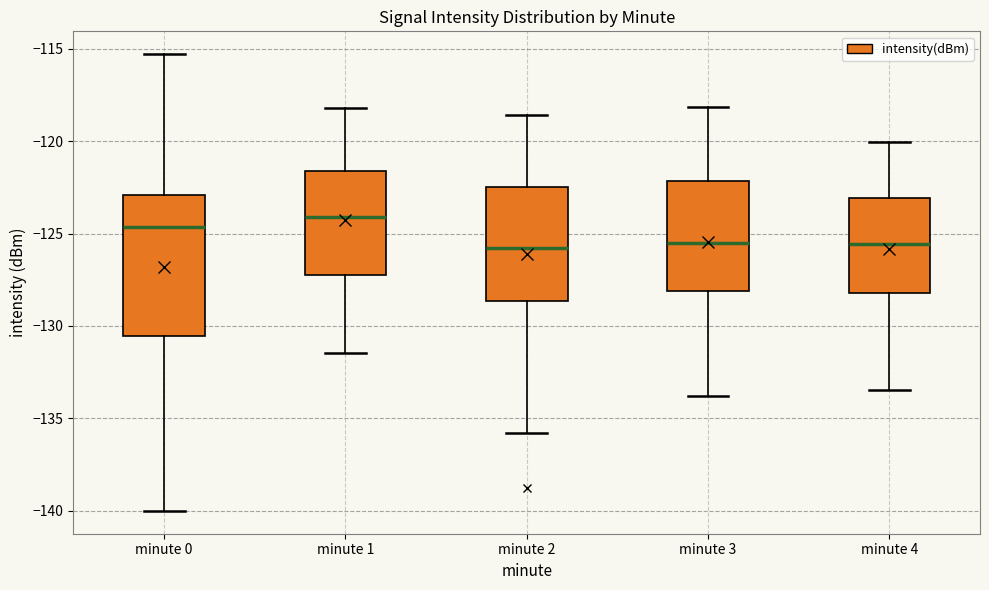

Reading left to right, transcribe this box plot: for each box, give where its median line is, the range the box spans, and where its two whiskers end, as read against the y-axis. The values are not printed on the chart, so give them approximately, as read against the axis.

minute 0: median -124.5, box -130.5 to -123.0, whiskers -140.0 to -115.5
minute 1: median -124.0, box -127.5 to -121.5, whiskers -131.5 to -118.0
minute 2: median -126.0, box -128.5 to -122.5, whiskers -136.0 to -118.5
minute 3: median -125.5, box -128.0 to -122.0, whiskers -134.0 to -118.0
minute 4: median -125.5, box -128.0 to -123.0, whiskers -133.5 to -120.0